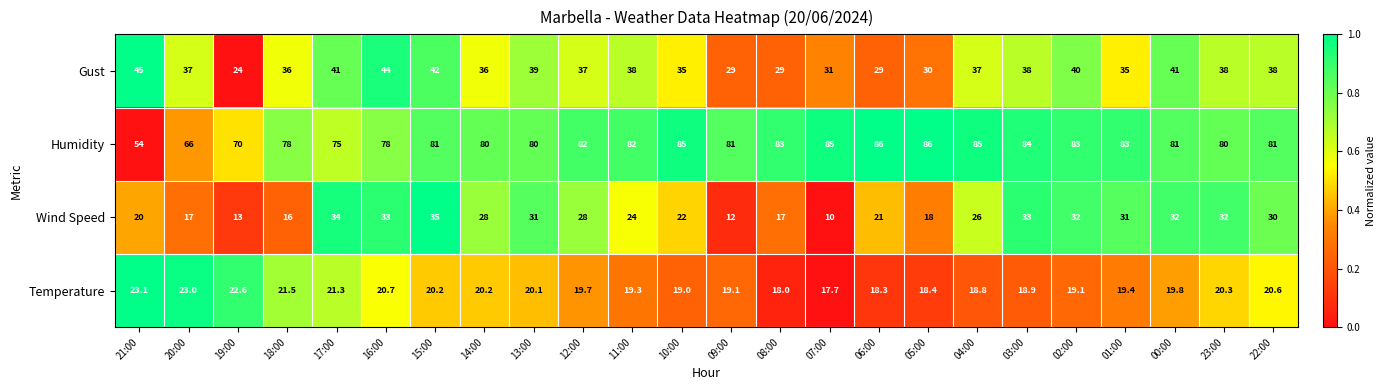

What is the spread (max minus min) of values at 00:00?

61.2